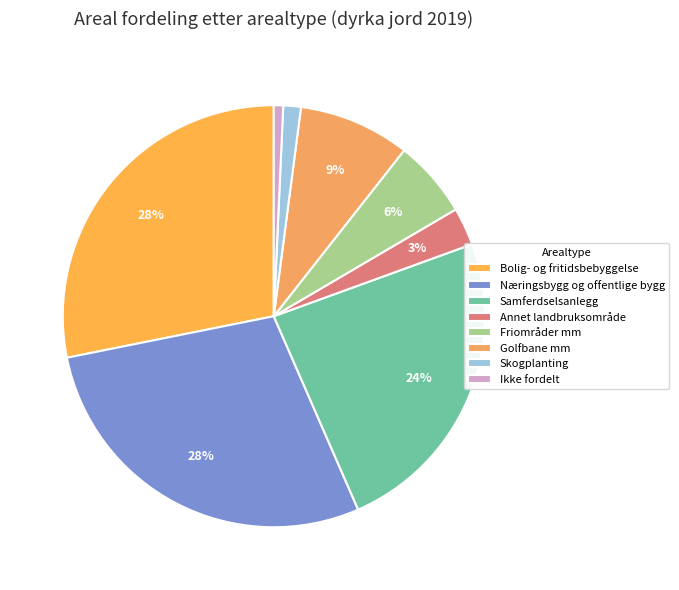

Approximately how many times larger is the value at Annet landbruksområde compared to Golfbane mm?

0.3